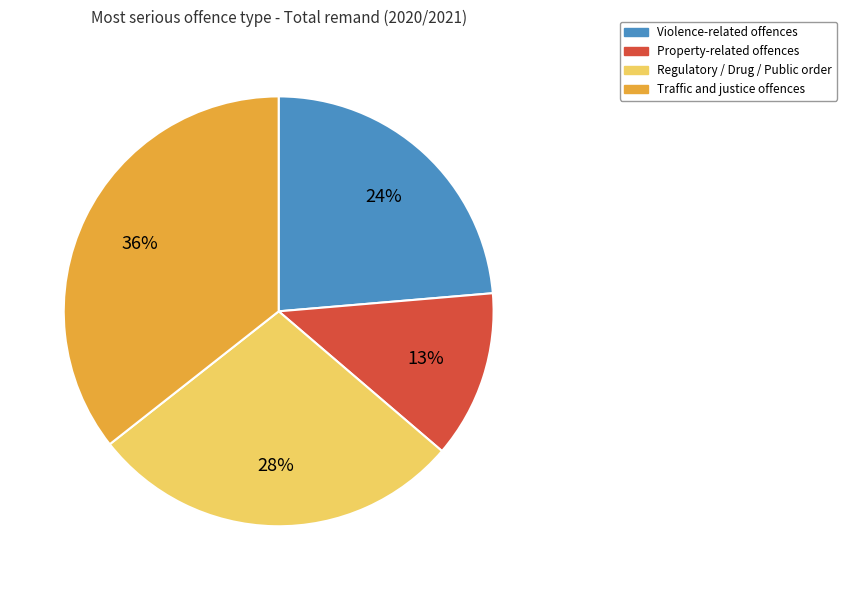

Does any single category account for the majority?

No